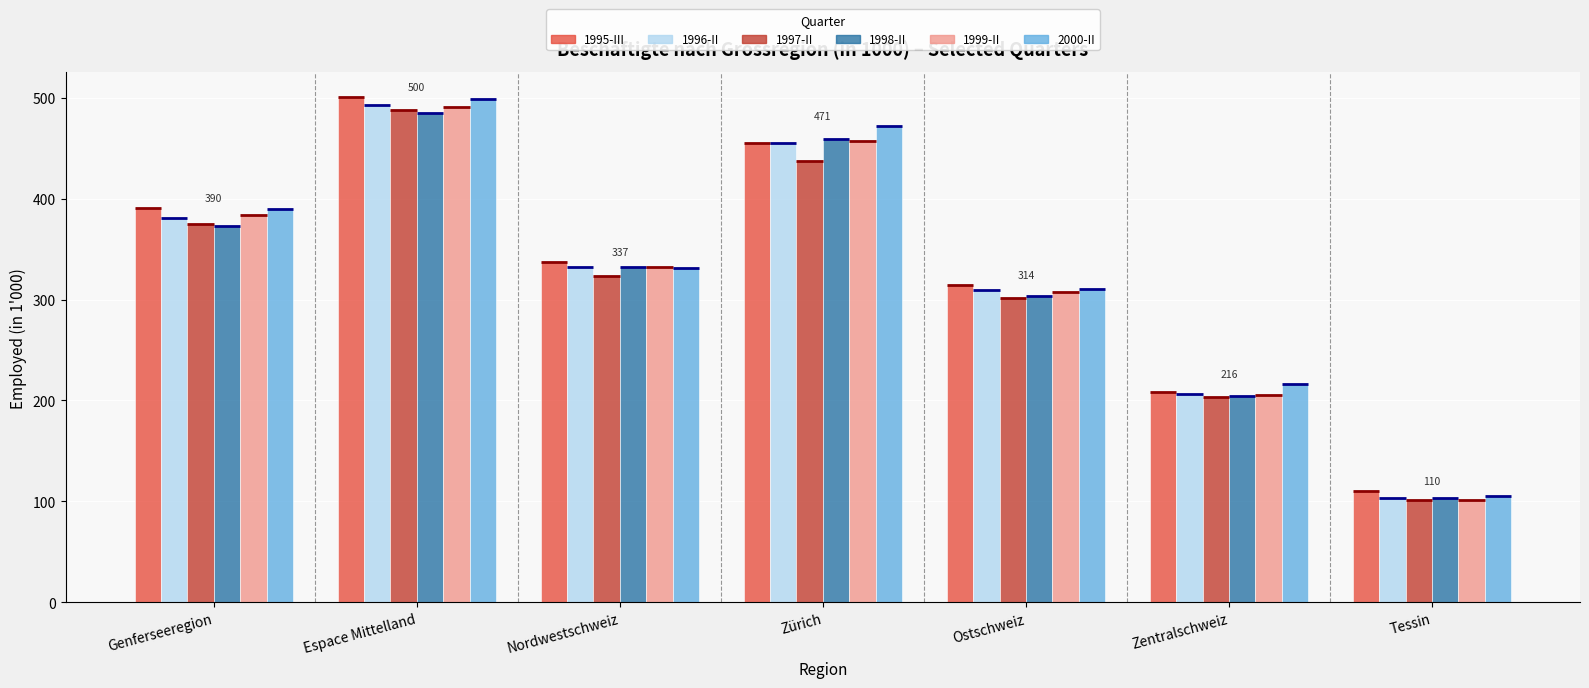

What is the greatest value displayed?

500.2